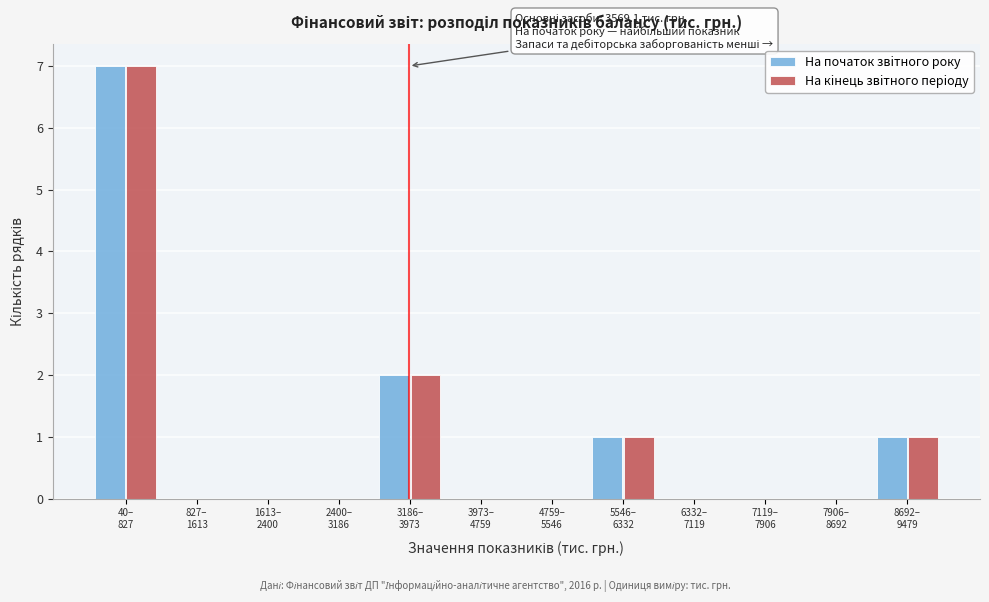

What is the greatest value displayed?

7